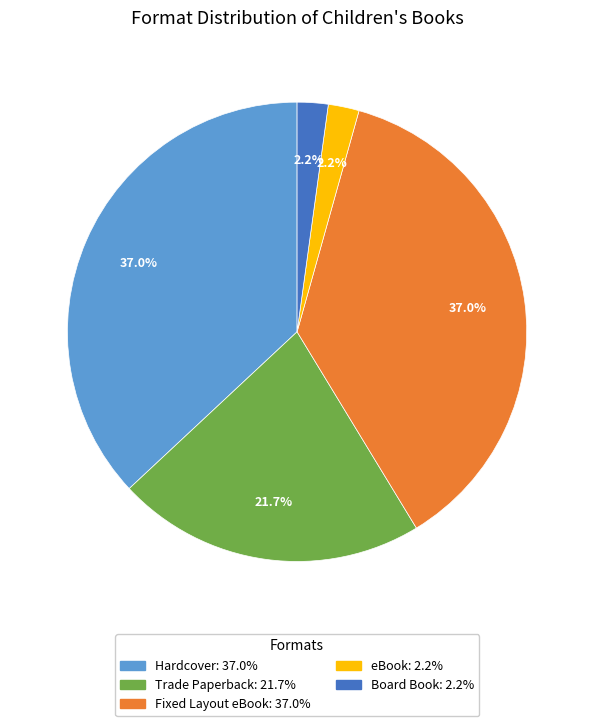

What percentage do Trade Paperback and Board Book together represent?

23.9%